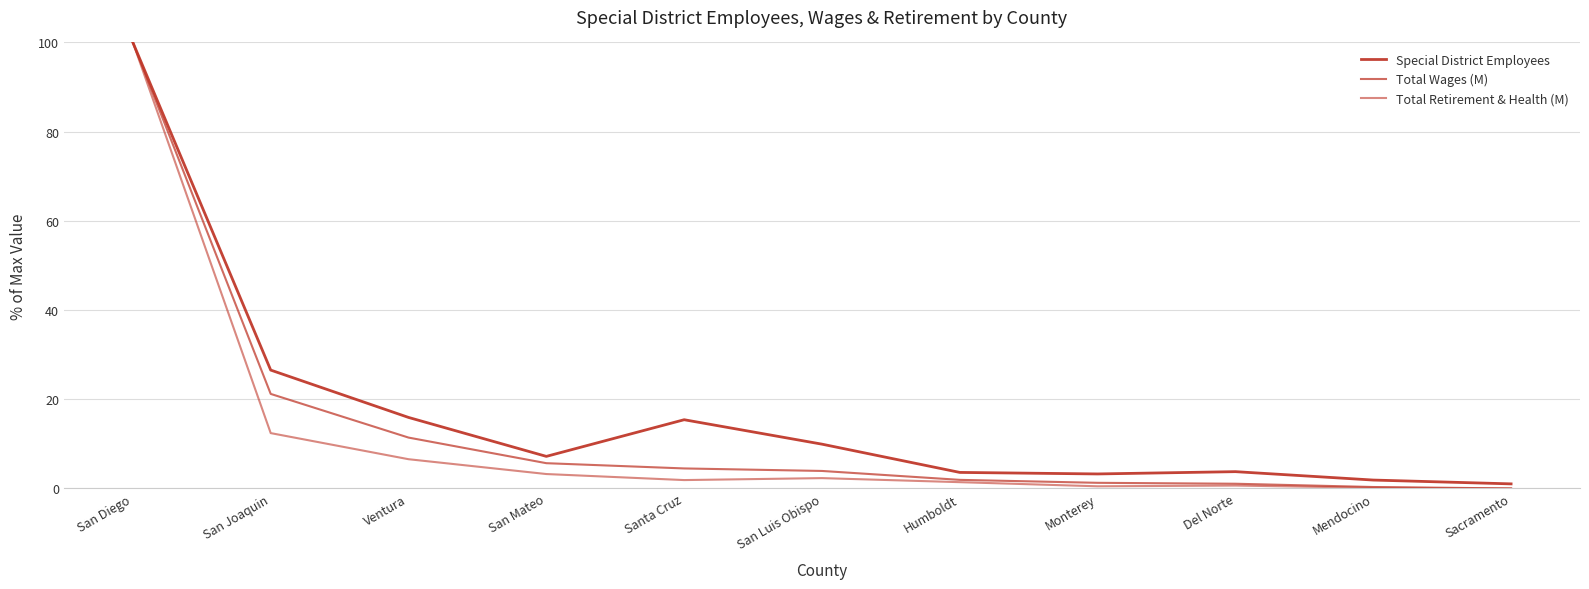

What is the label of the 11th point from the right?

San Diego